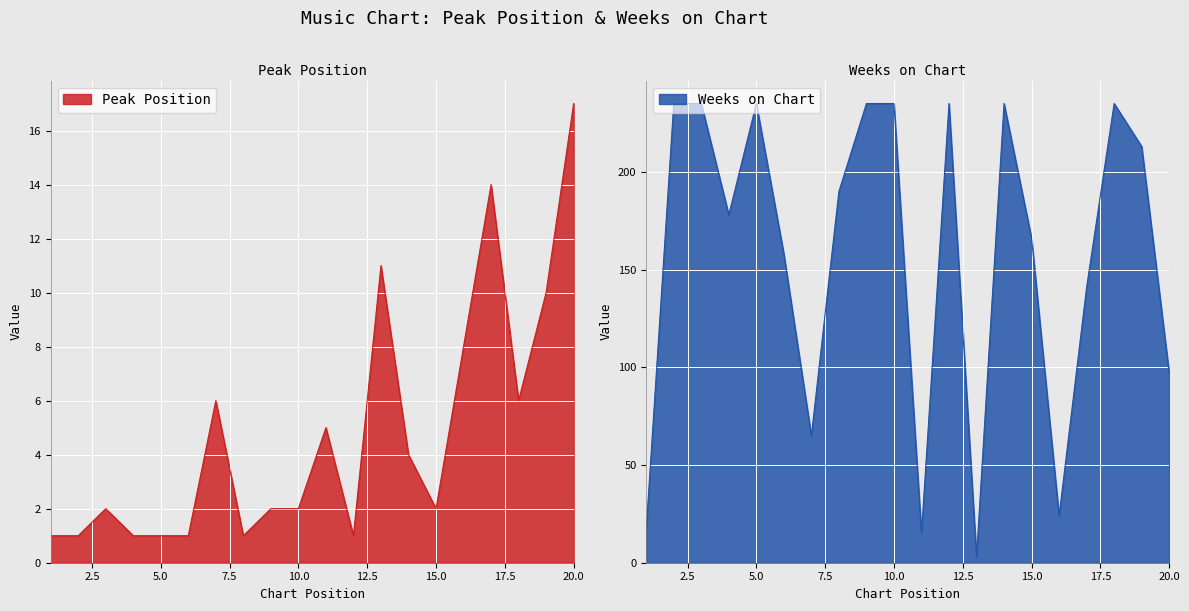

How many interior local peaks does the Weeks on Chart series have?

4